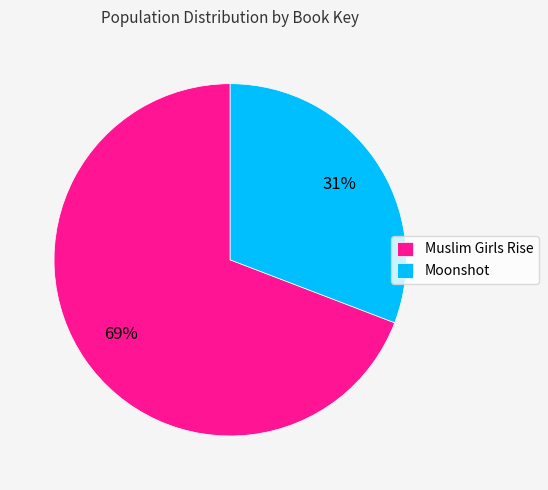

Approximately how many times larger is the value at Moonshot compared to Muslim Girls Rise?

0.4